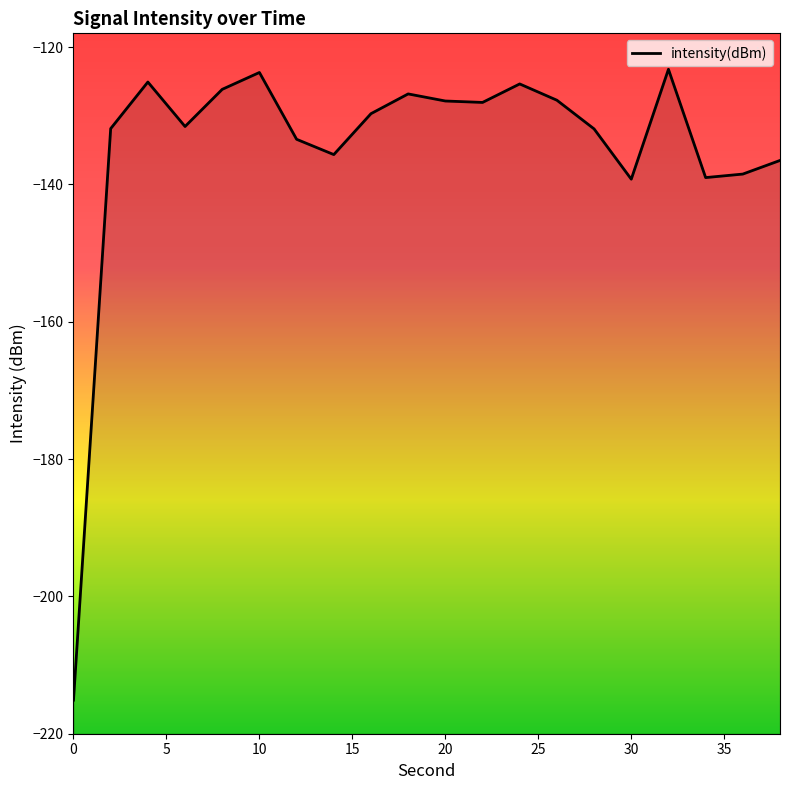

How many lines are shown in the chart?

1